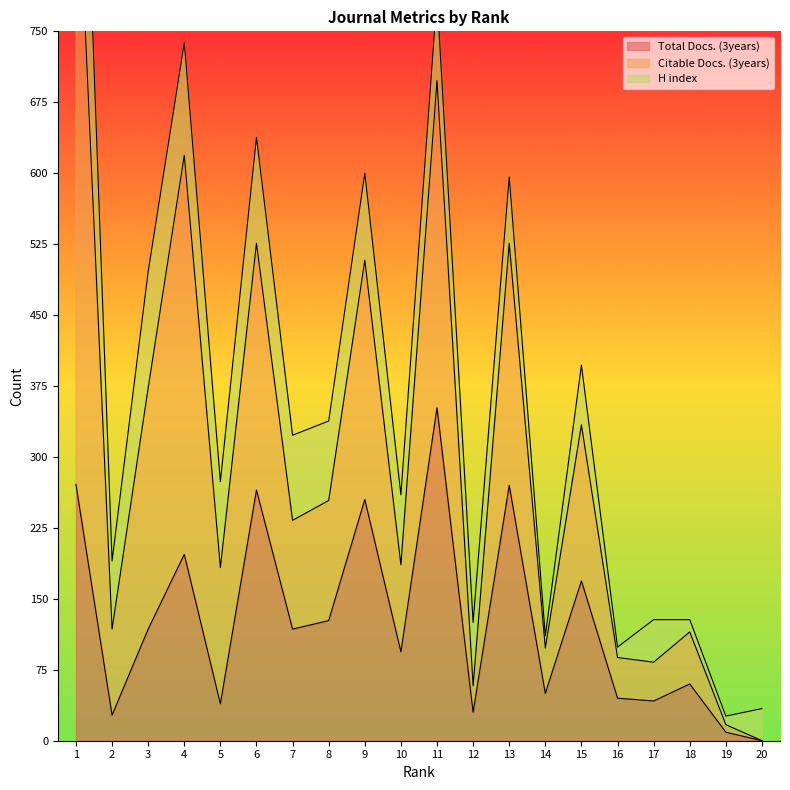

What is the difference between the maximum and minimum values in the Total Docs. (3years) series?

352